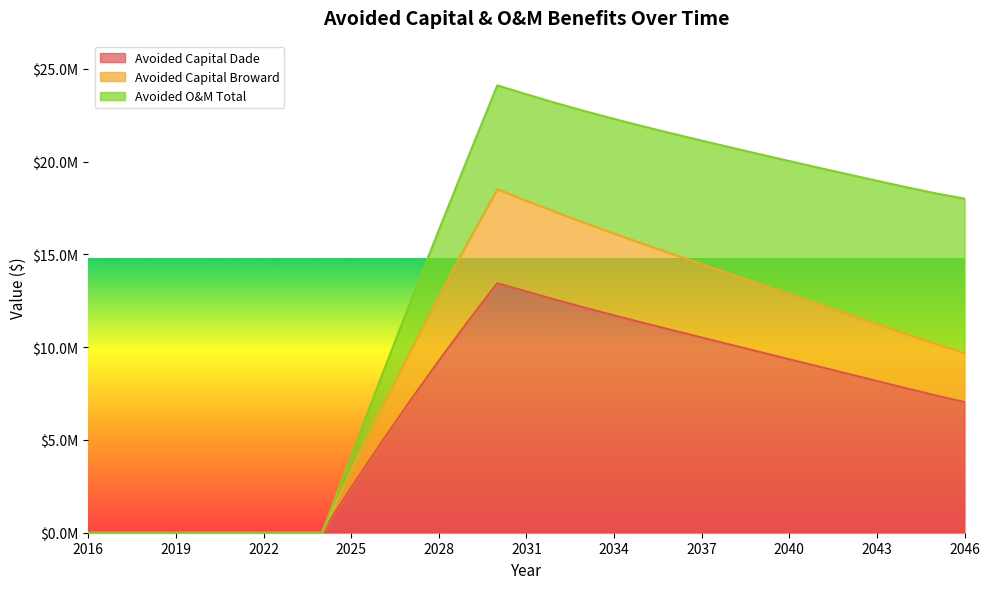

True or false: Avoided Capital Dade and Avoided Capital Broward cross at least once.

False